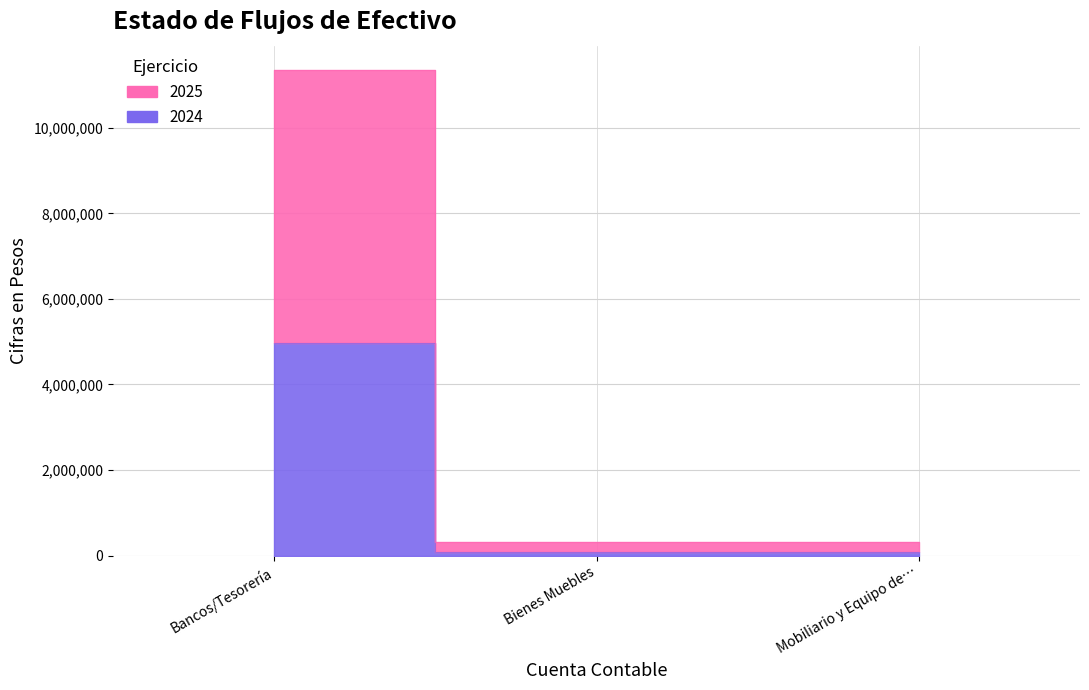

True or false: 2025 and 2024 intersect in this chart.

False